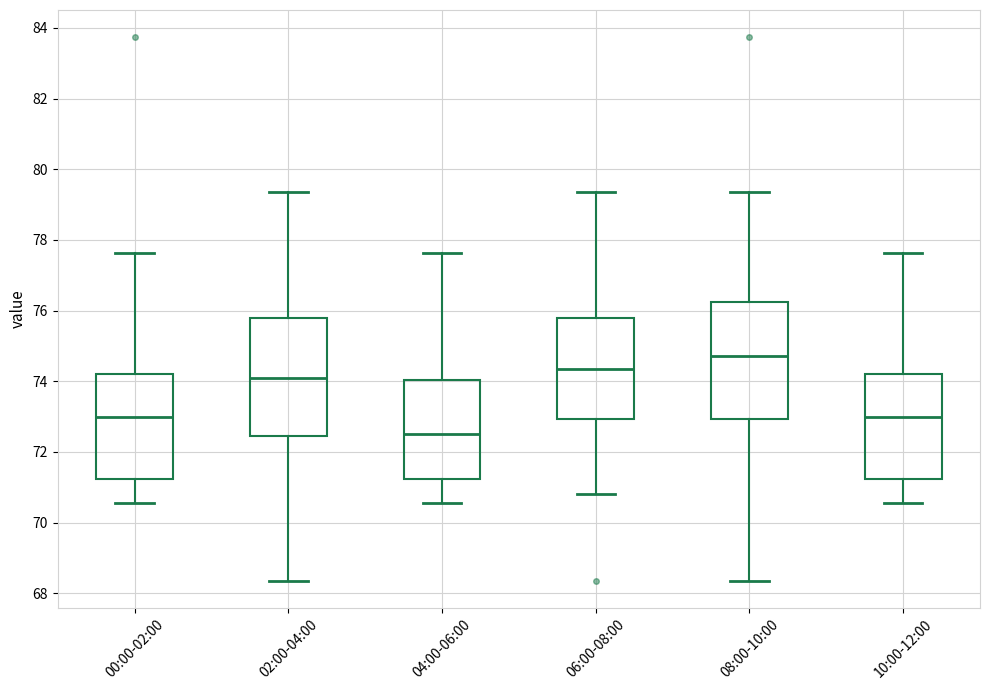

Where is the upper edge of the box for 02:00-04:00 on the y-axis? The values are not printed on the chart, so give them approximately, as read against the axis.

75.8